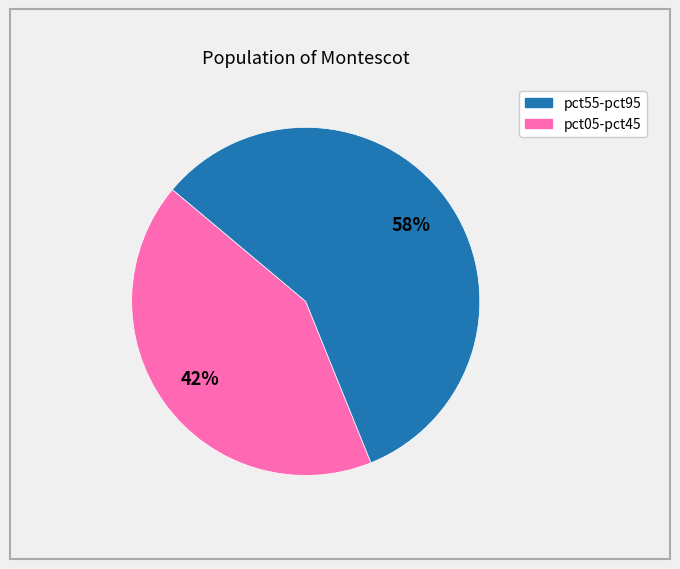

To the nearest percent, what is the difference between the largest and smallest slice percentages?

16%